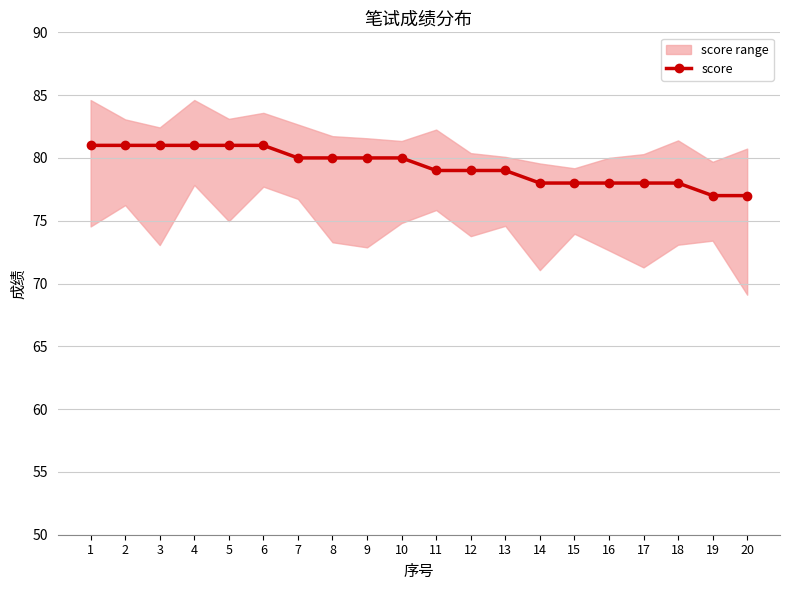

True or false: there are more than 2 points higher than both neighbors.

False